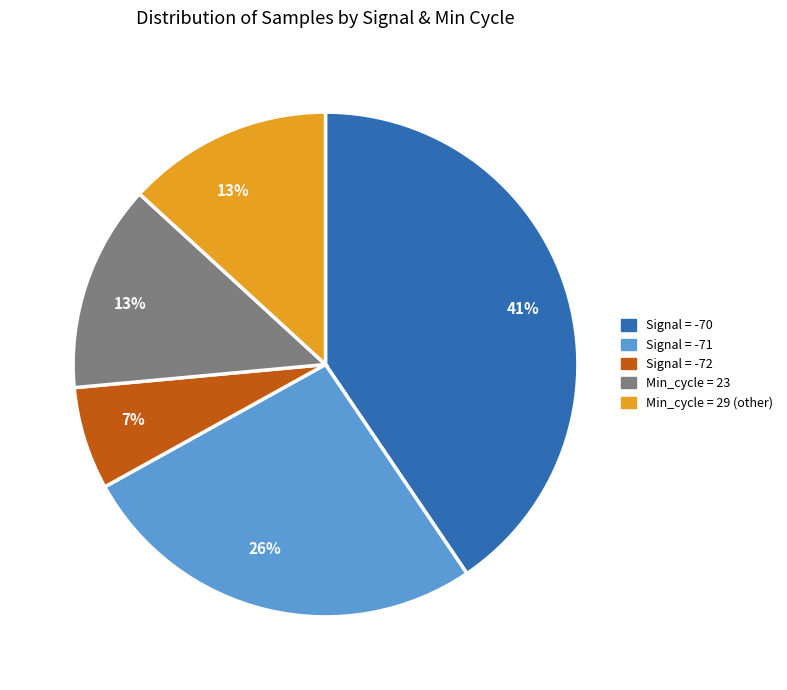

To the nearest percent, what is the average slice percentage?

20%